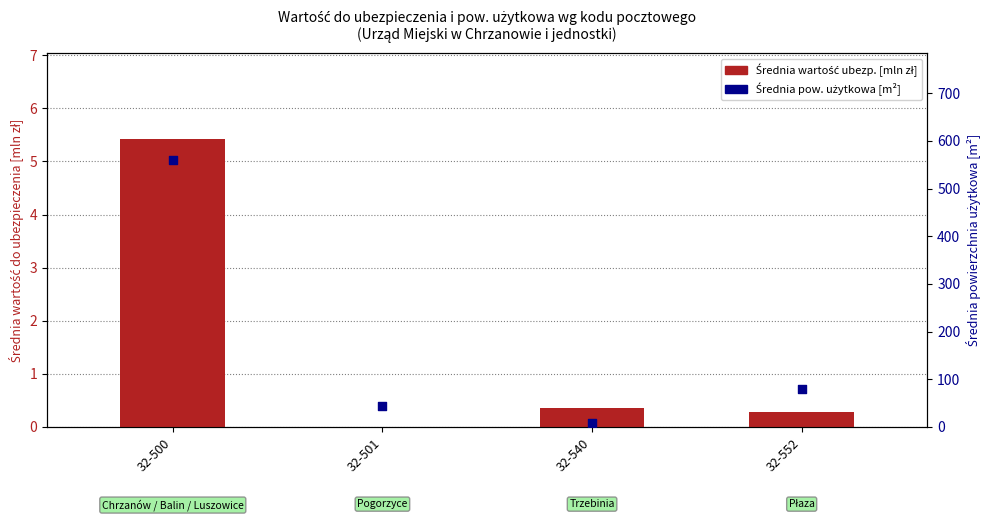

What is the total value across all series at 32-540?

8.4